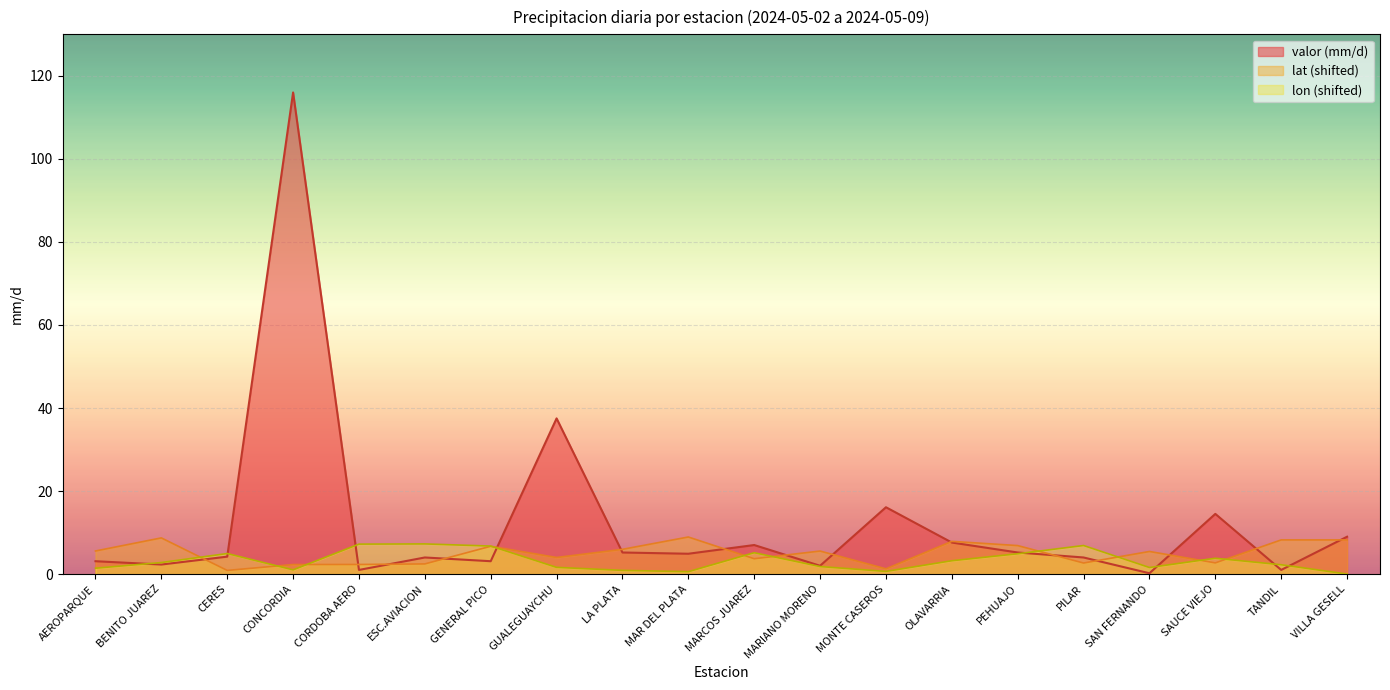

How many data points in valor are above 4?

11